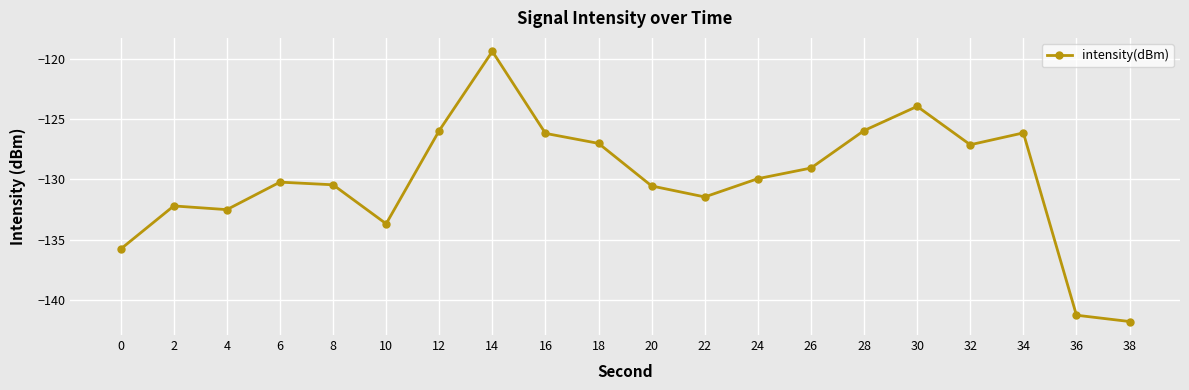

What is the sum of all values?

-2600.5